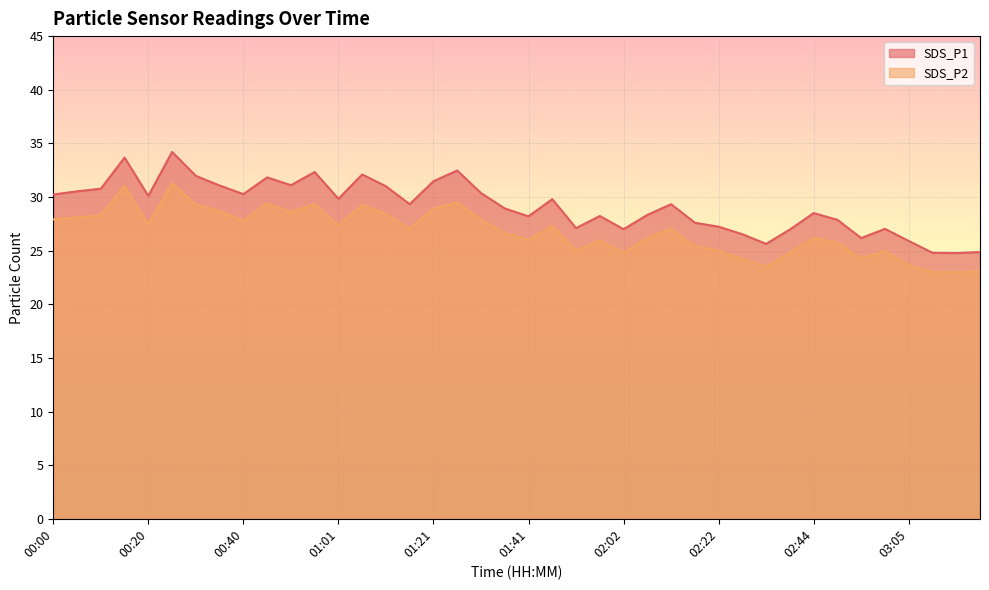

What is the minimum value shown in the chart?

23.0